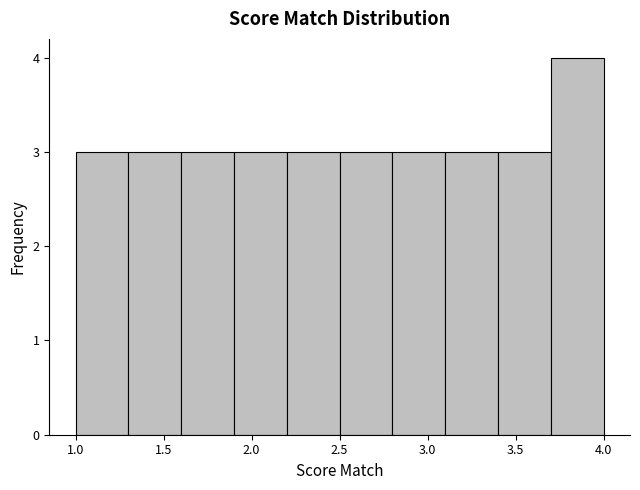

Over which range of the x-axis is the bar tallest?

3.7 to 4.0